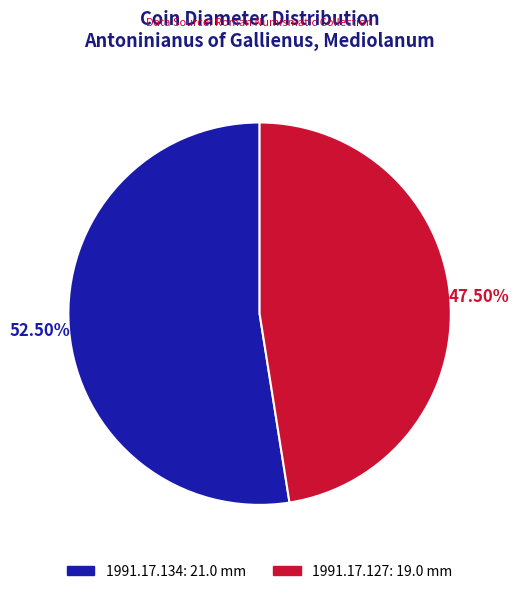

Which has a higher value, 1991.17.134: 21.0 mm or 1991.17.127: 19.0 mm?

1991.17.134: 21.0 mm